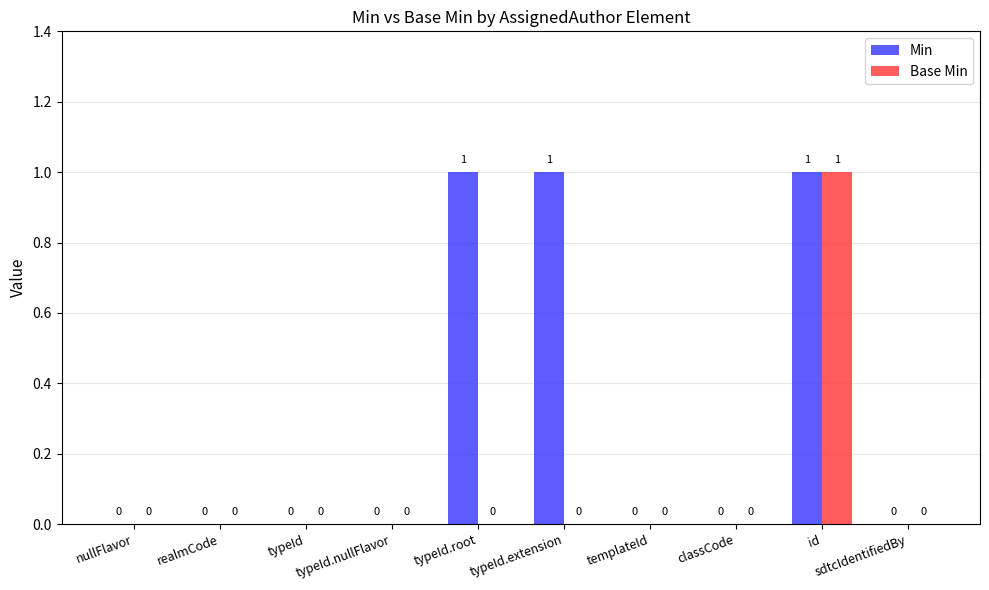

How many data points in Base Min are above 0?

1